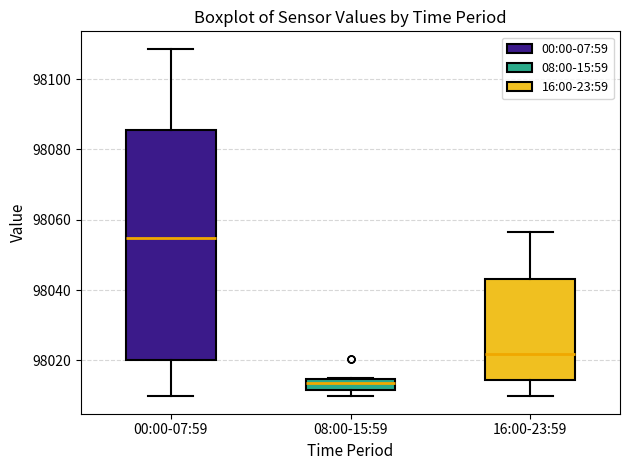

Comparing the boxes themselves (not the whiskers), which one is the tallest?

00:00-07:59